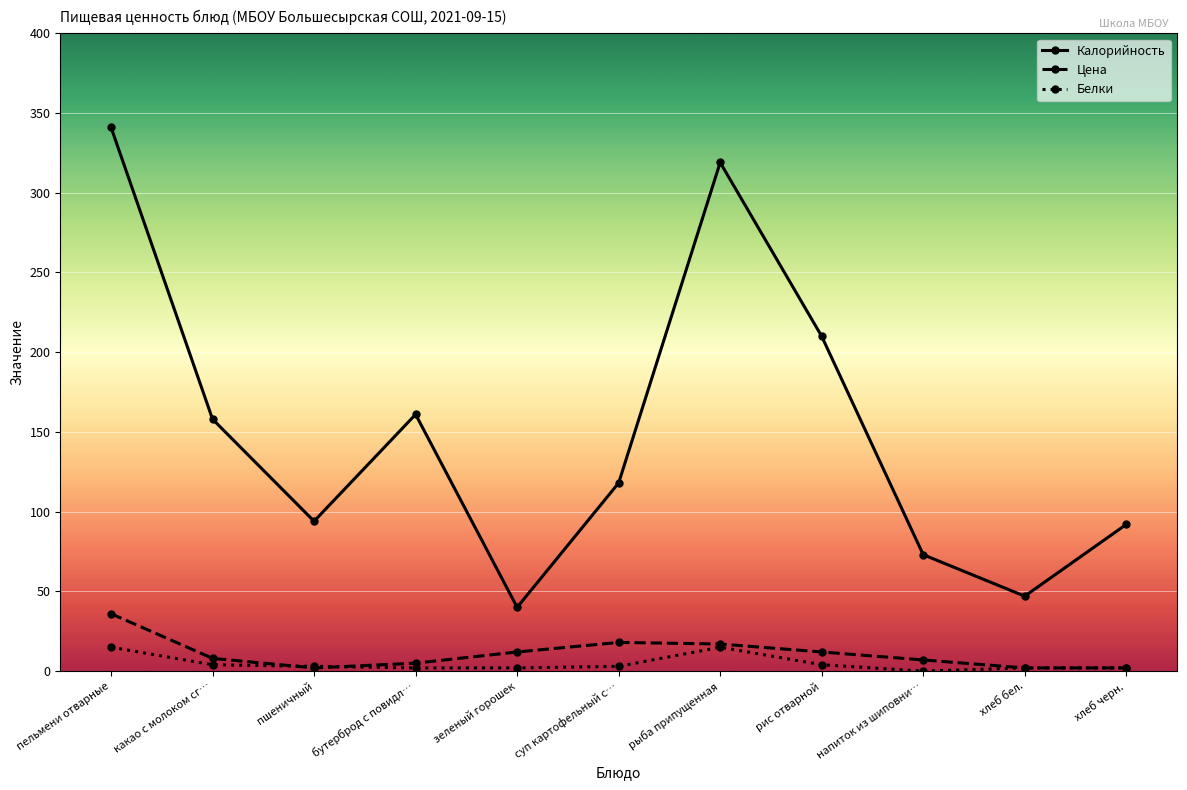

How many data points in Калорийность are less than 118?

5